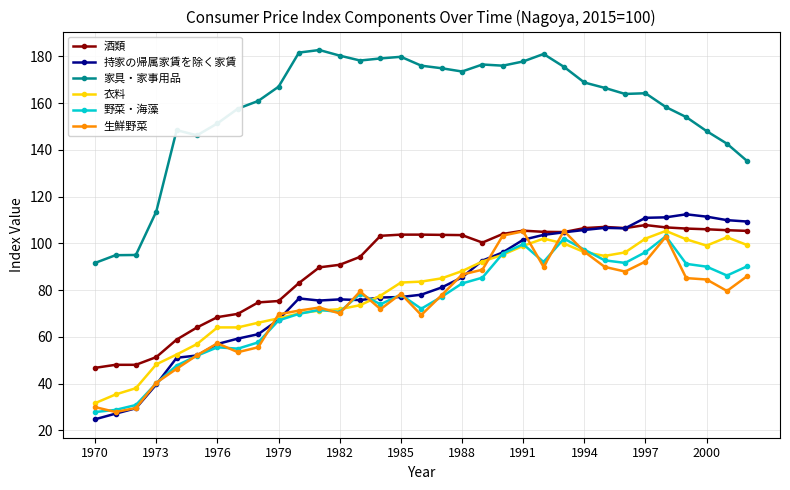

Count the number of categories in the chart.

33